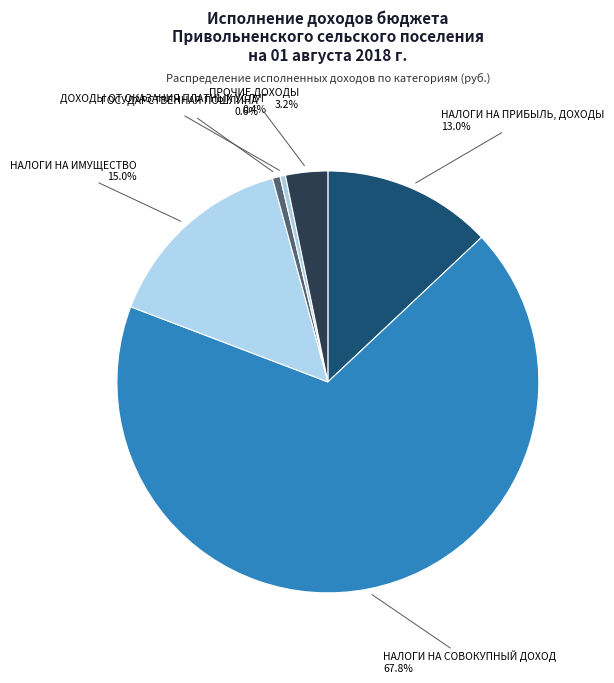

To the nearest percent, what is the average slice percentage?

17%